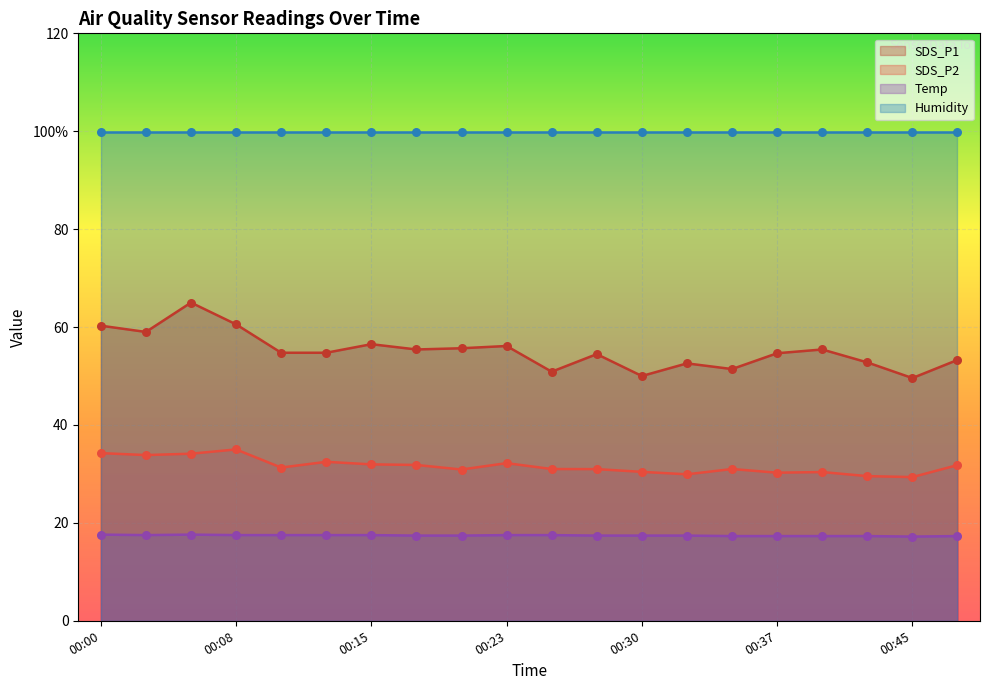

At which category is the sum across all series the highest?

00:05